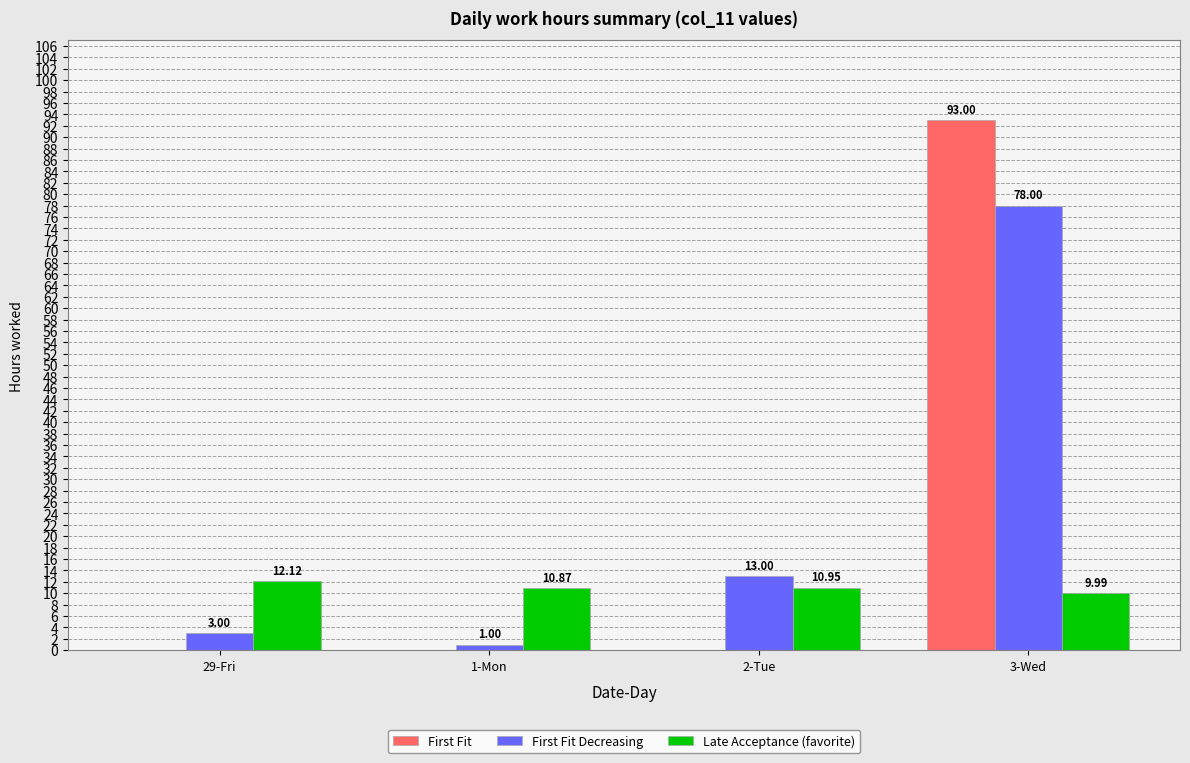

Which series changed the most between 29-Fri and 1-Mon?

First Fit Decreasing